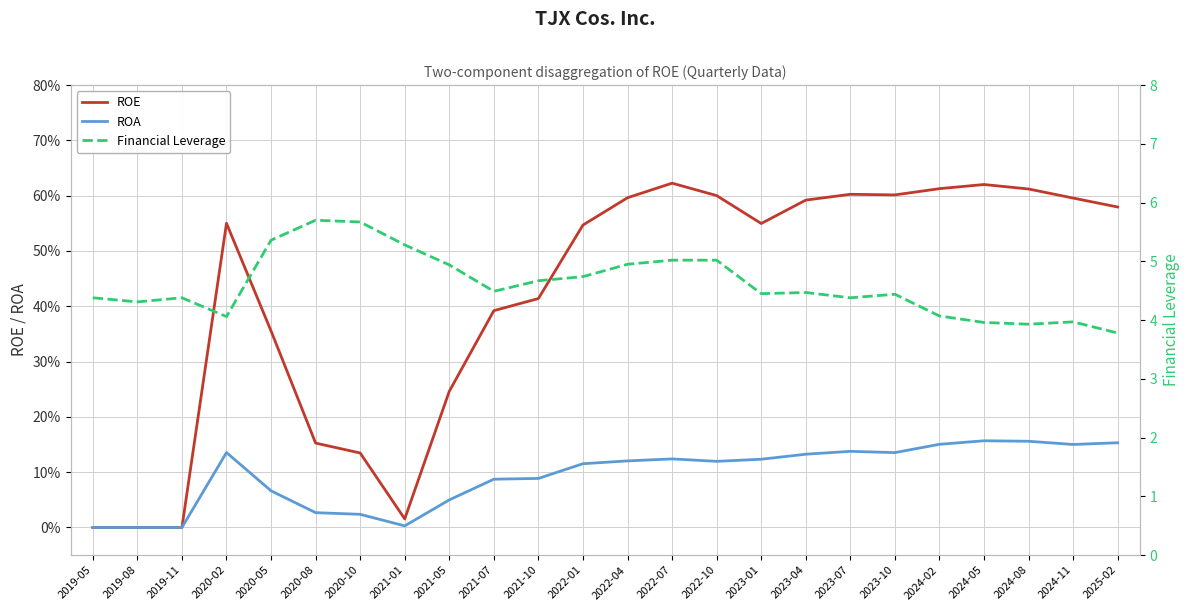

Which series has the largest range (max minus min)?

Financial Leverage